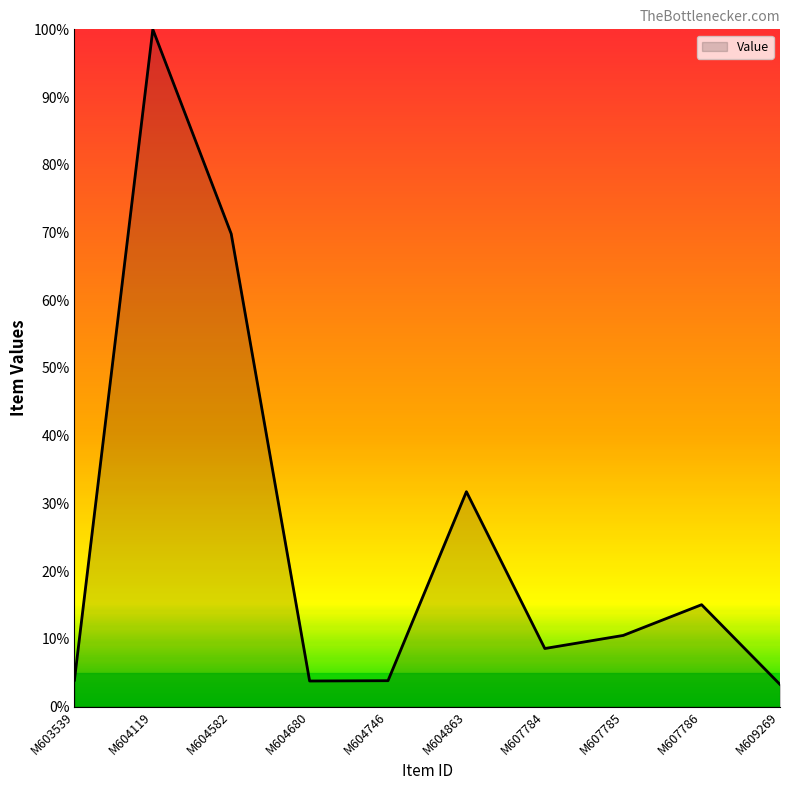

Is it true that the value at M607785 is 10.5?

True